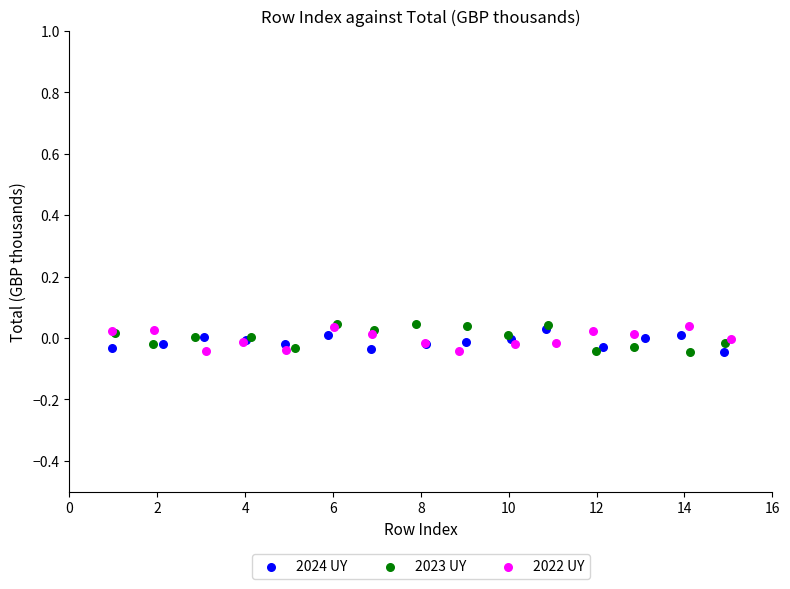

What are all the series names shown in the legend?

2024 UY, 2023 UY, 2022 UY